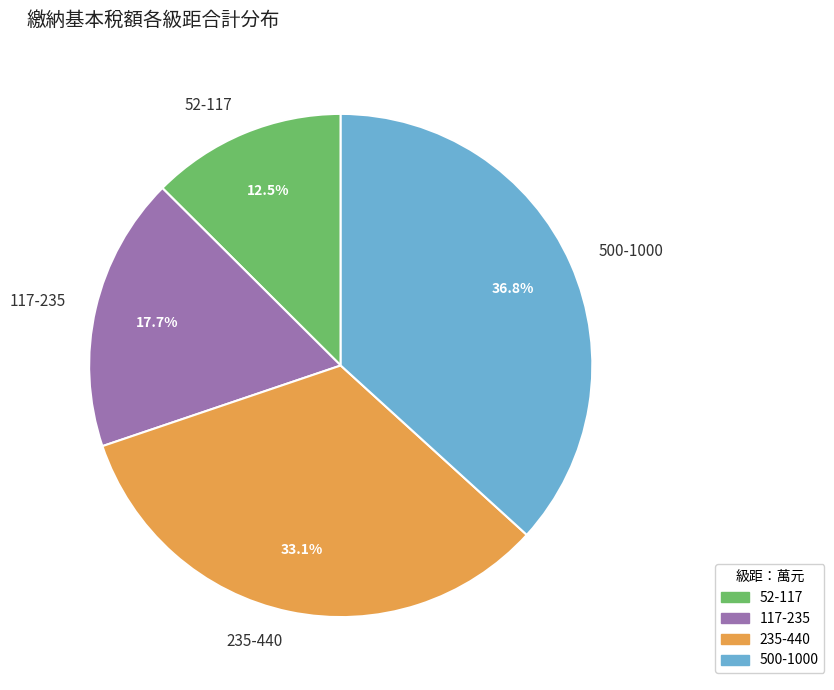

To the nearest percent, what percentage of the pie is 235-440?

33%